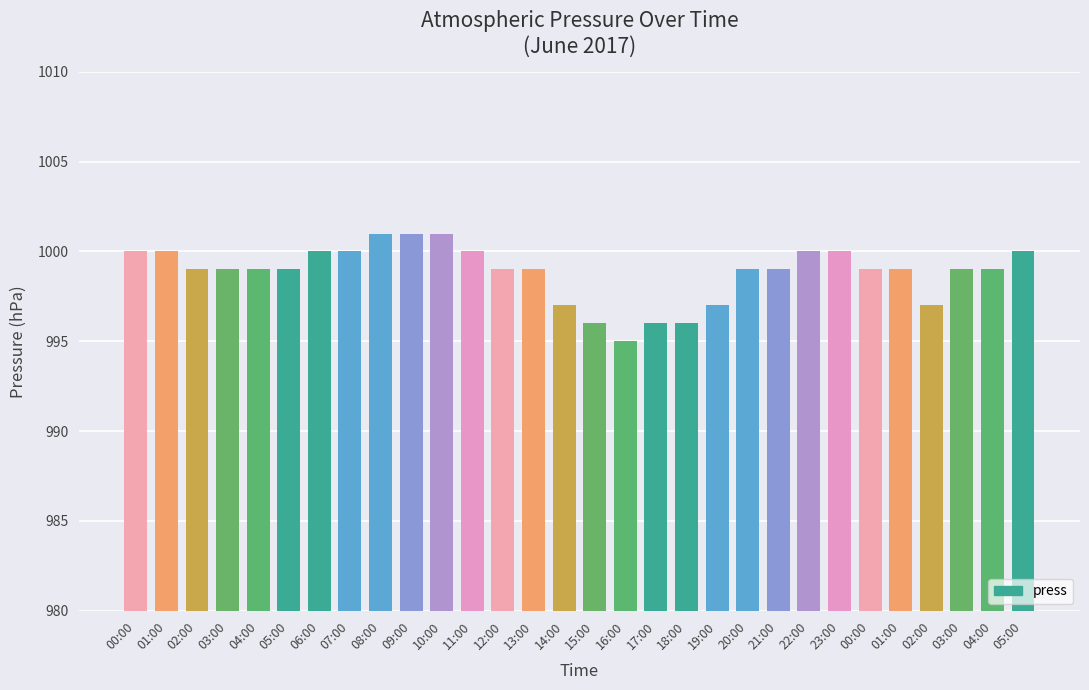

Reading left to right, what are all the values shown in this chart?

1000	1000	999	999	999	999	1000	1000	1001	1001	1001	1000	999	999	997	996	995	996	996	997	999	999	1000	1000	999	999	997	999	999	1000